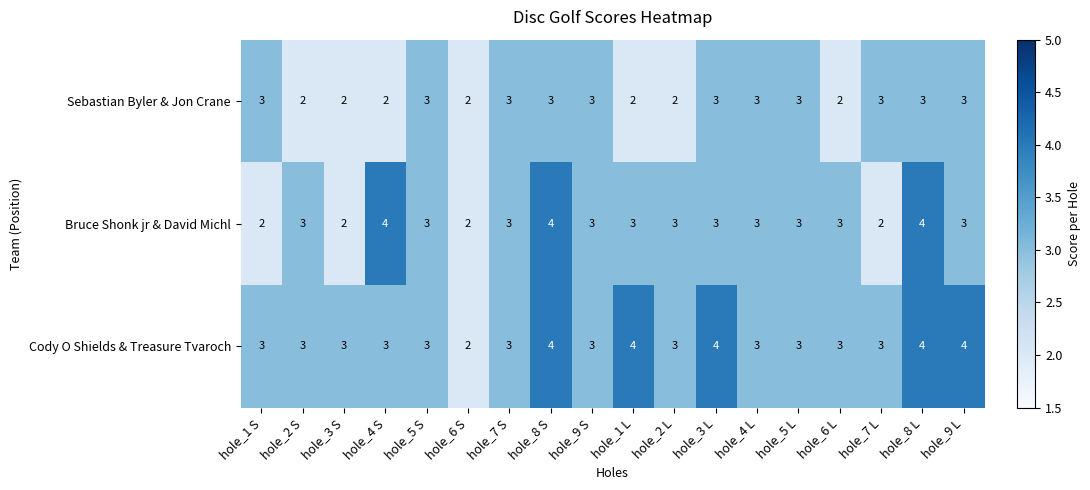

What is the approximate value of Sebastian Byler & Jon Crane at hole_5 L?

3